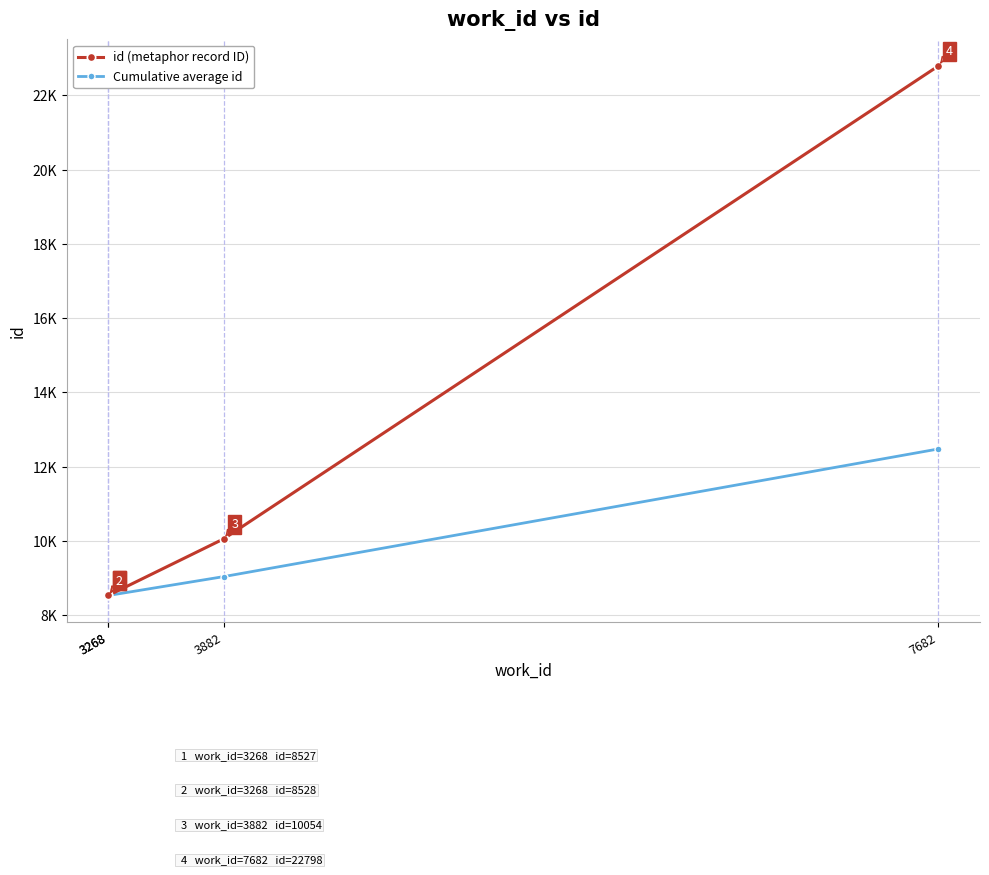

True or false: Cumulative average id has a value of 14389 at 3882.

False